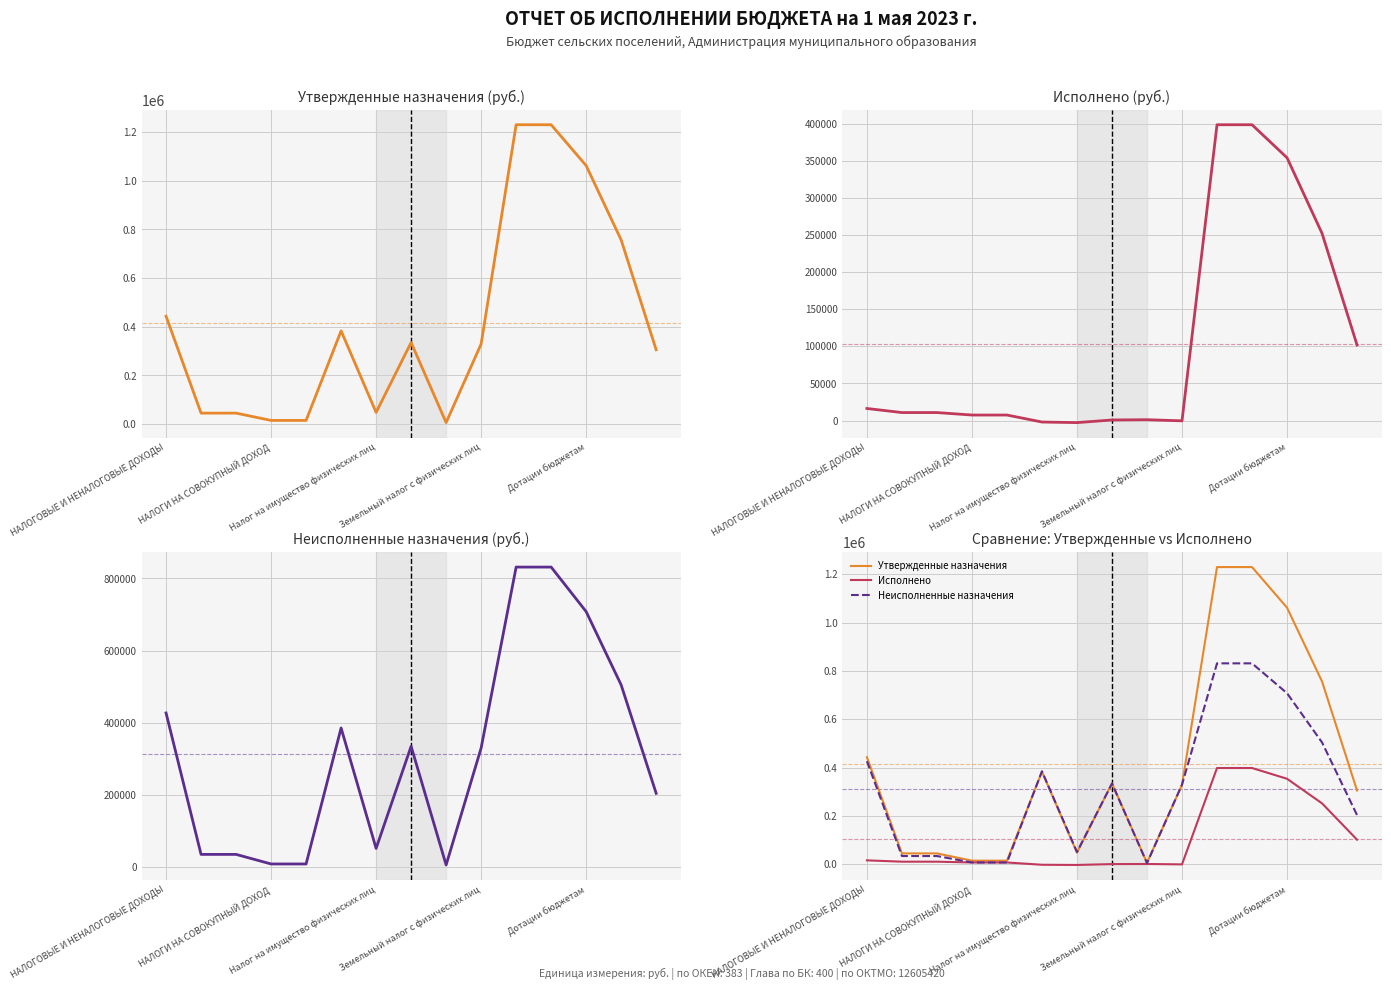

What is the label of the 12th point from the left?

11